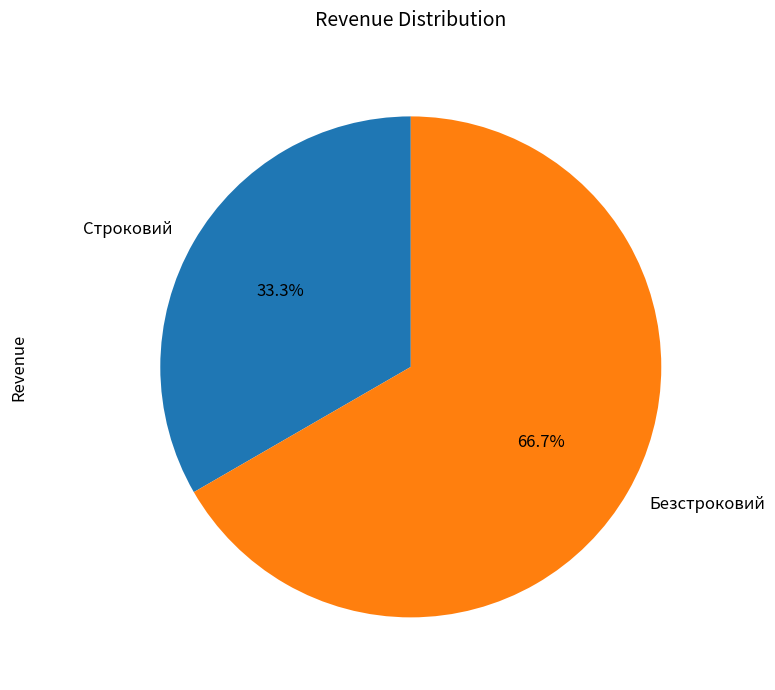

Is it true that Безстроковий is 67% of the pie?

True